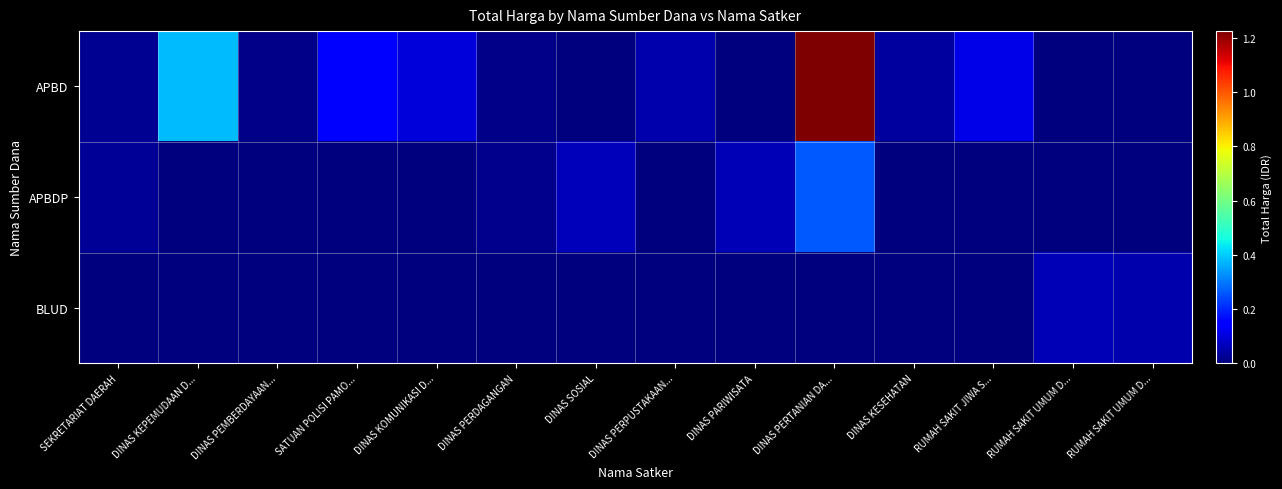

What is the sum of the APBD values at RUMAH SAKIT UMUM D... and DINAS KEPEMUDAAN D...?

379075000